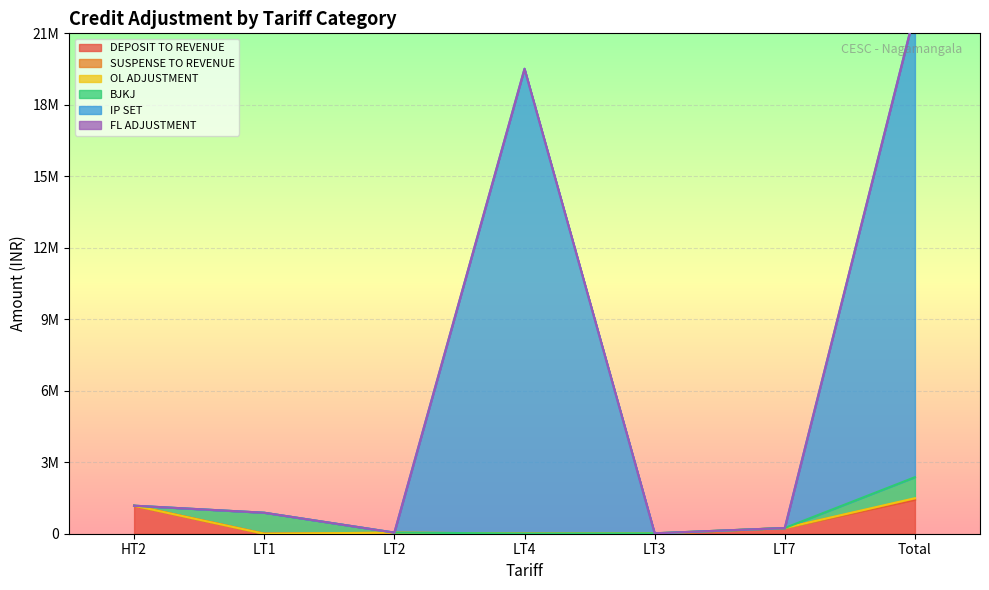

Rank the categories by DEPOSIT TO REVENUE value from highest to lowest.

Total, HT2, LT7, LT4, LT1, LT2, LT3